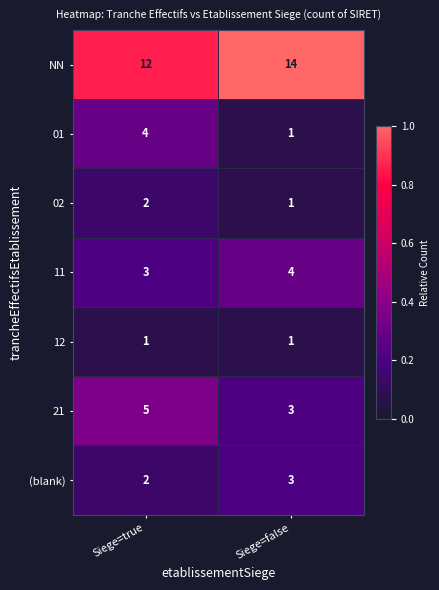

Between Siege=true and Siege=false, which series saw the biggest shift?

01